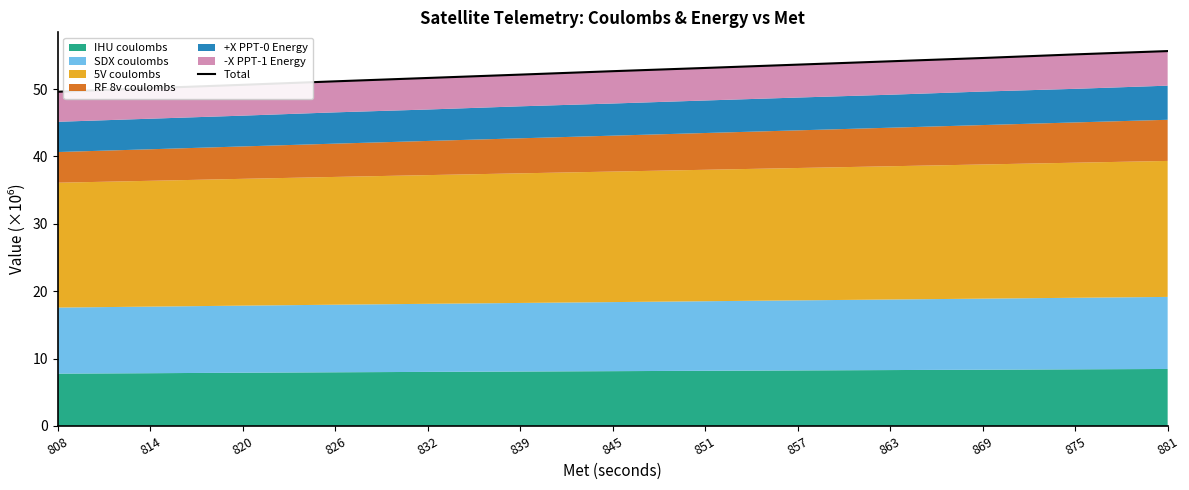

The value at 881 is 55.6. True or false?

True